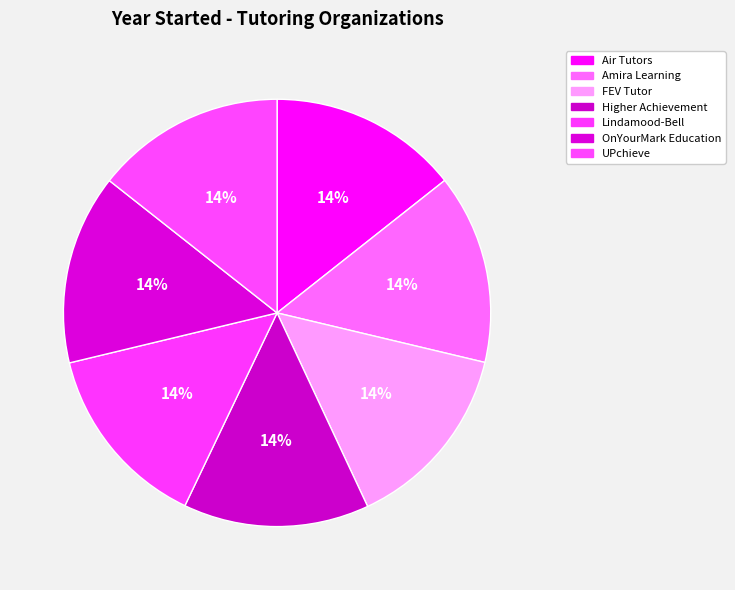

How many segments does this pie chart have?

7